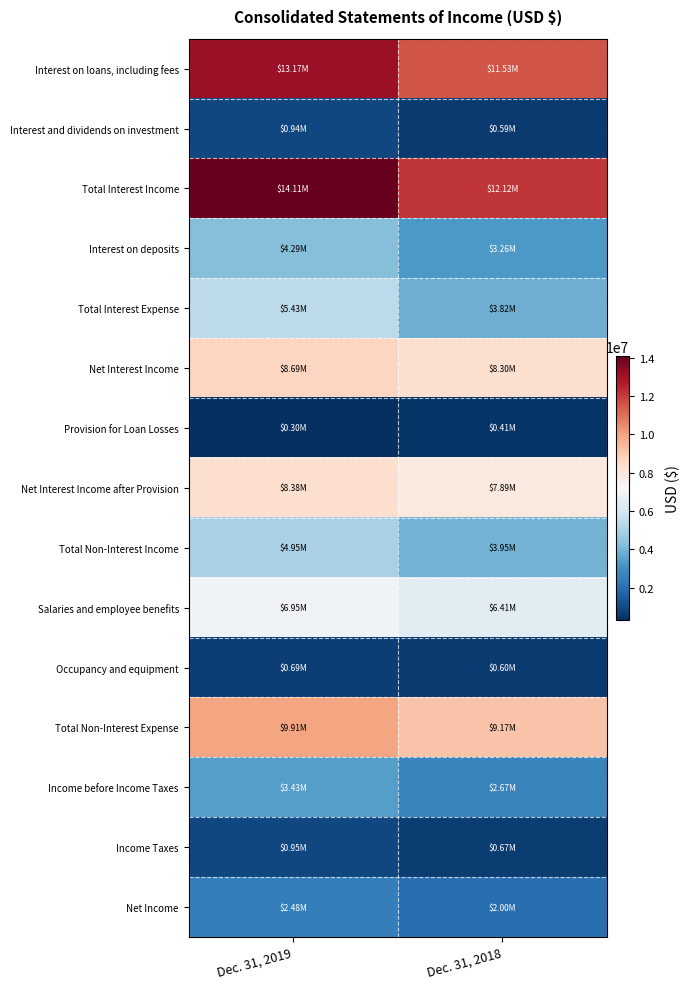

How many series are shown in this chart?

15